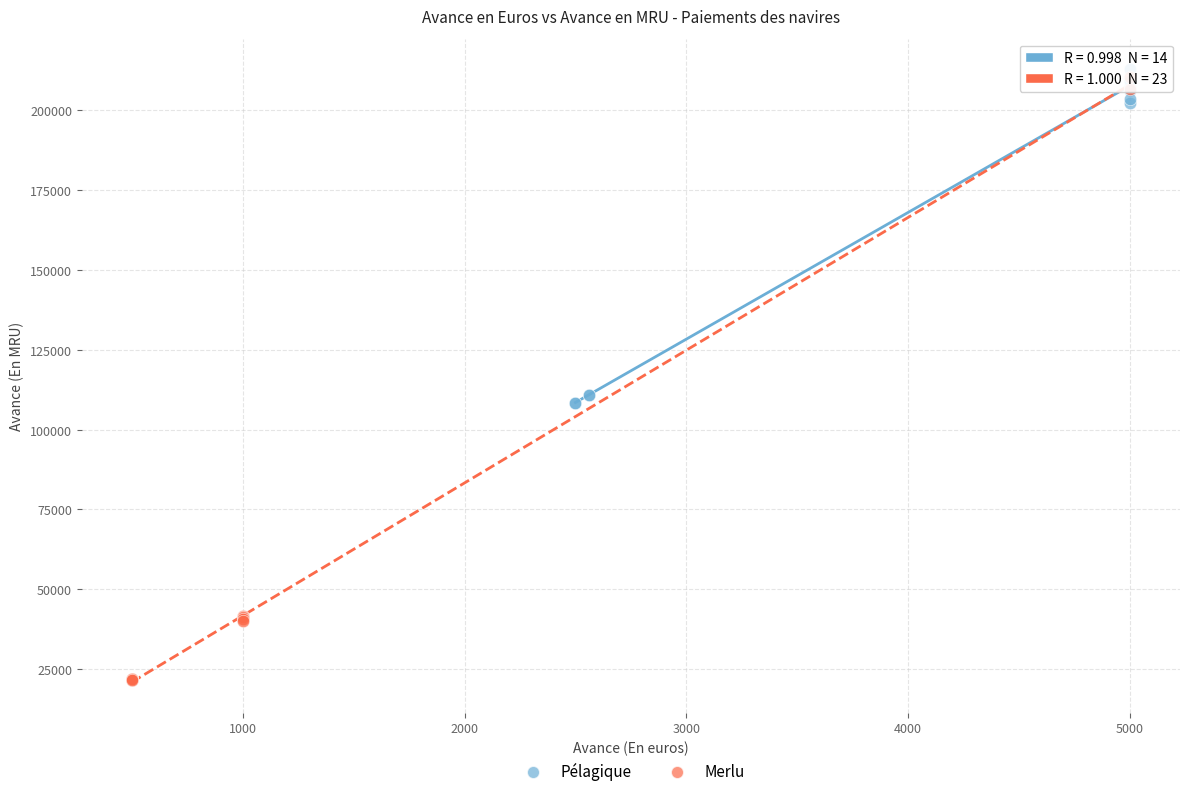

Which series reaches the minimum Y coordinate?

Merlu